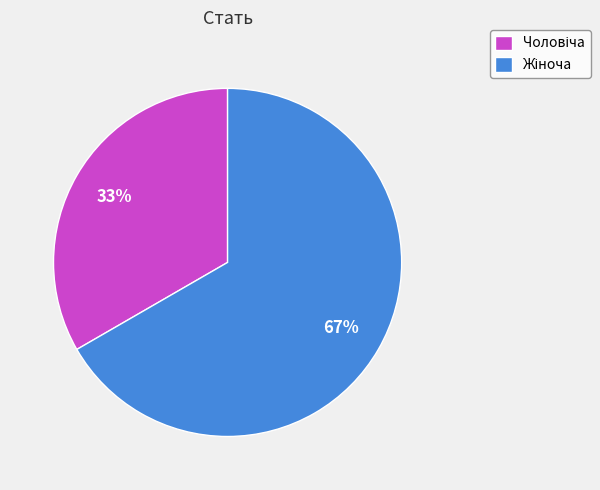

To the nearest percent, what is the average slice percentage?

50%